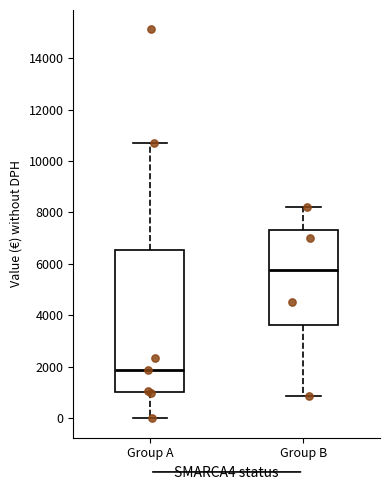

Reading left to right, transcribe this box plot: for each box, give where its median line is, the range the box spans, and where its two whiskers end, as read against the y-axis. The values are not printed on the chart, so give them approximately, as read against the axis.

Group A: median 1800, box 1000 to 6600, whiskers 0 to 10800
Group B: median 5800, box 3600 to 7400, whiskers 800 to 8200